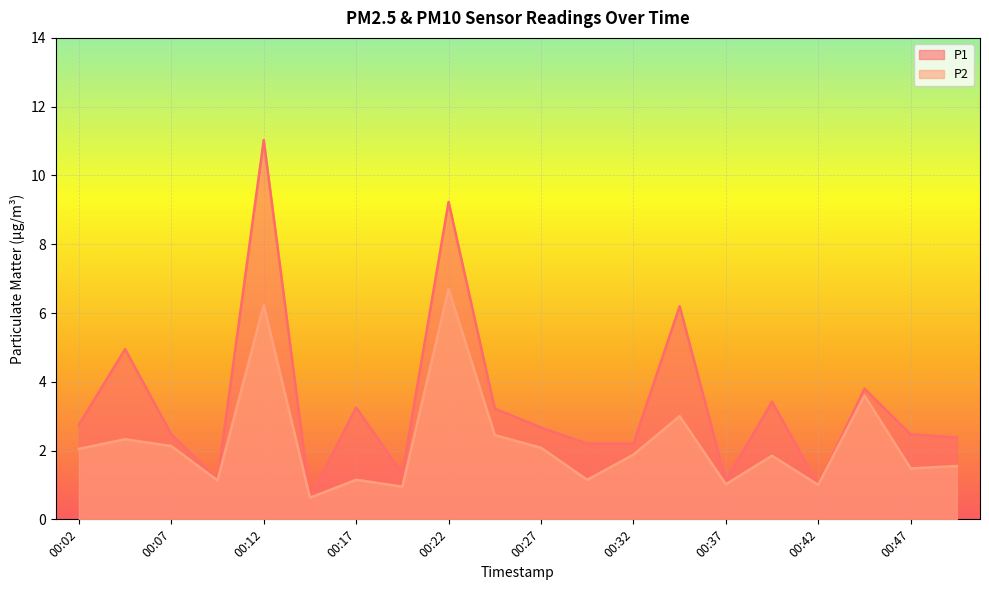

What are all the series names shown in the legend?

P1, P2